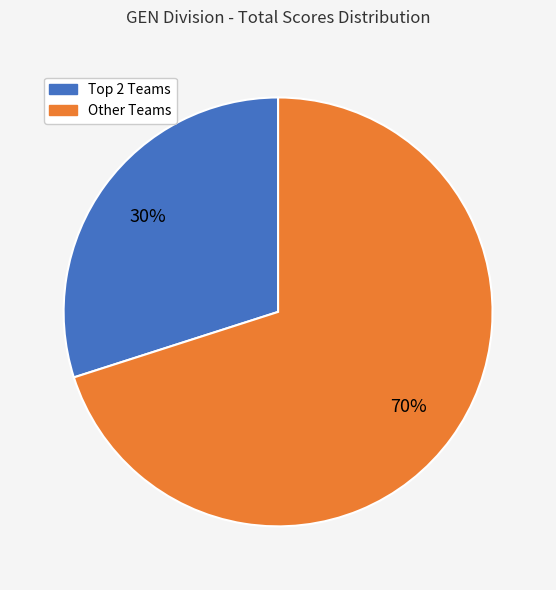

To the nearest percent, what is the average slice percentage?

50%